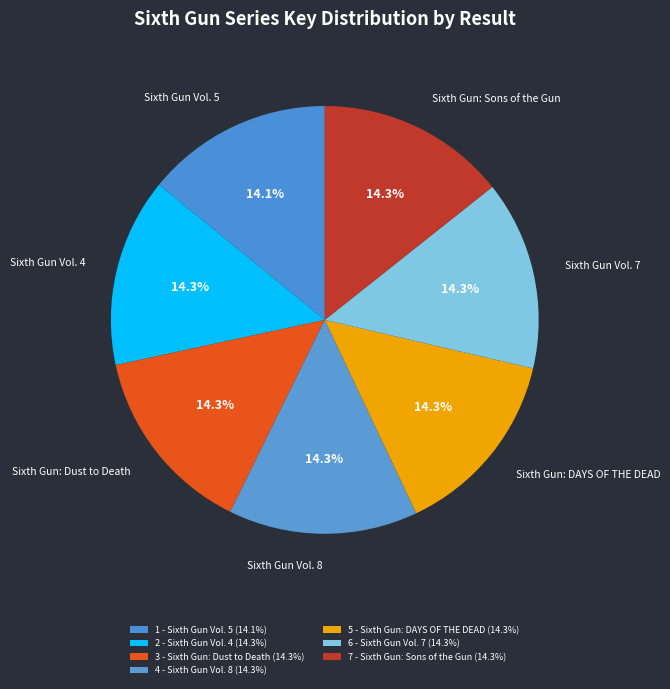

True or false: 7 - Sixth Gun: Sons of the Gun accounts for 14% of the total.

True